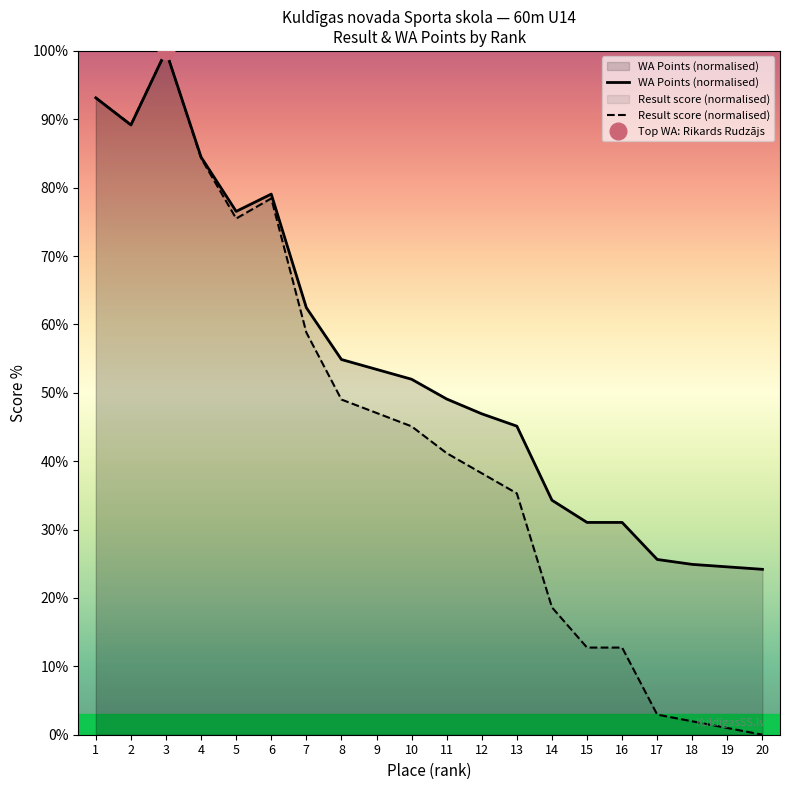

Reading left to right, extract all data points from this chart.

WA Points (normalised): 93.1	89.2	100.0	84.5	76.5	79.1	62.5	54.9	53.4	52.0	49.1	46.9	45.1	34.3	31.0	31.0	25.6	24.9	24.5	24.2
Result score (normalised): 93.1	89.2	100.0	84.3	75.5	78.4	58.8	49.0	47.1	45.1	41.2	38.2	35.3	18.6	12.7	12.7	2.9	2.0	1.0	0.0